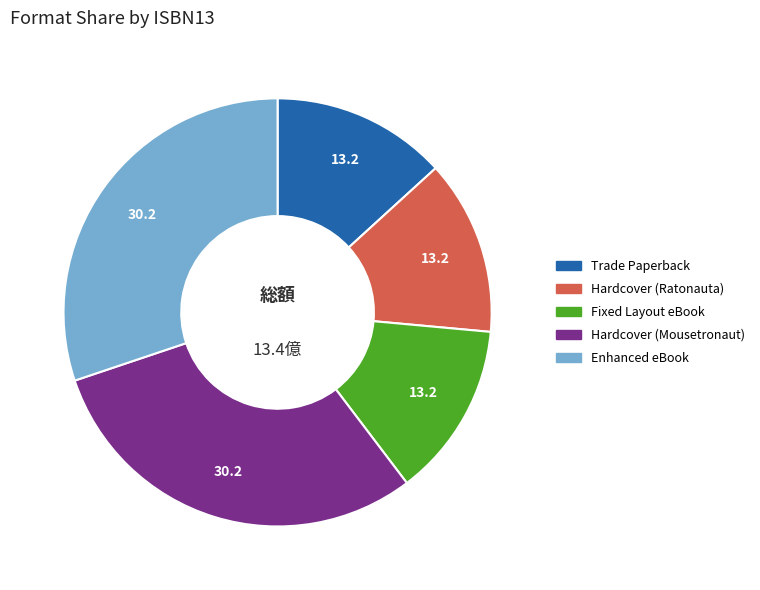

Does any single category account for the majority?

No